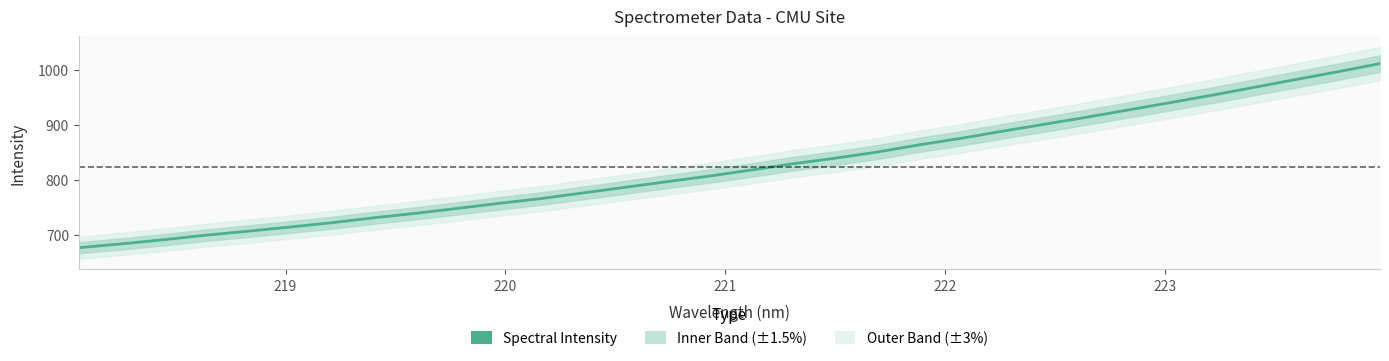

How many values are below 817?

16